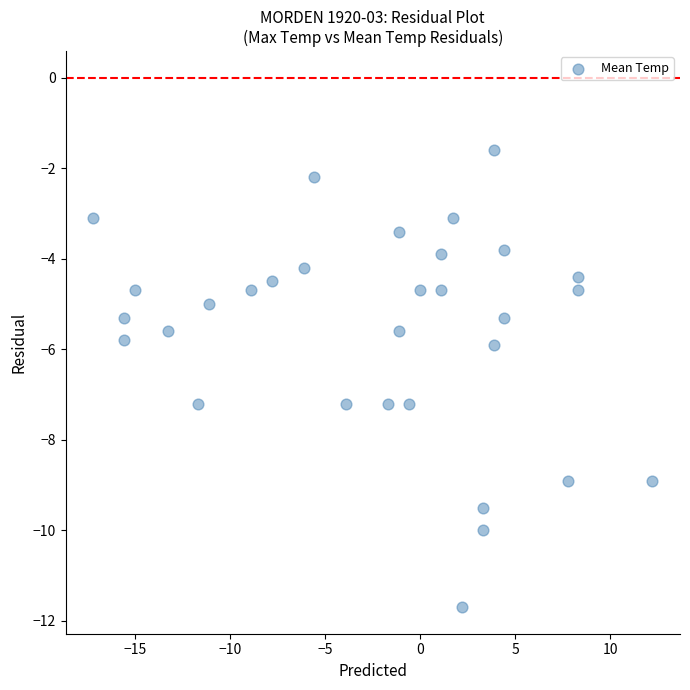

What is the range of Y values (max minus min)?

10.1